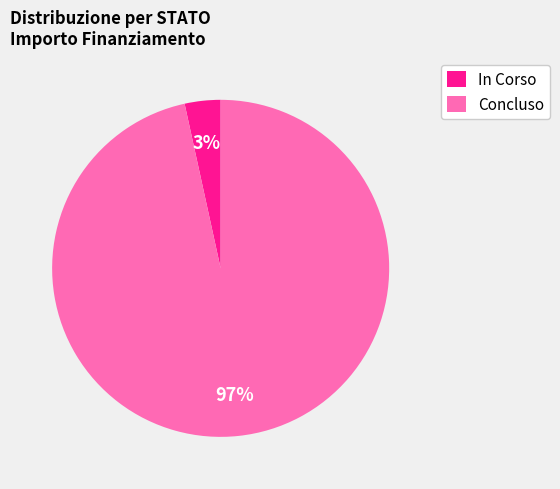

What is the smallest slice in the pie chart?

In Corso